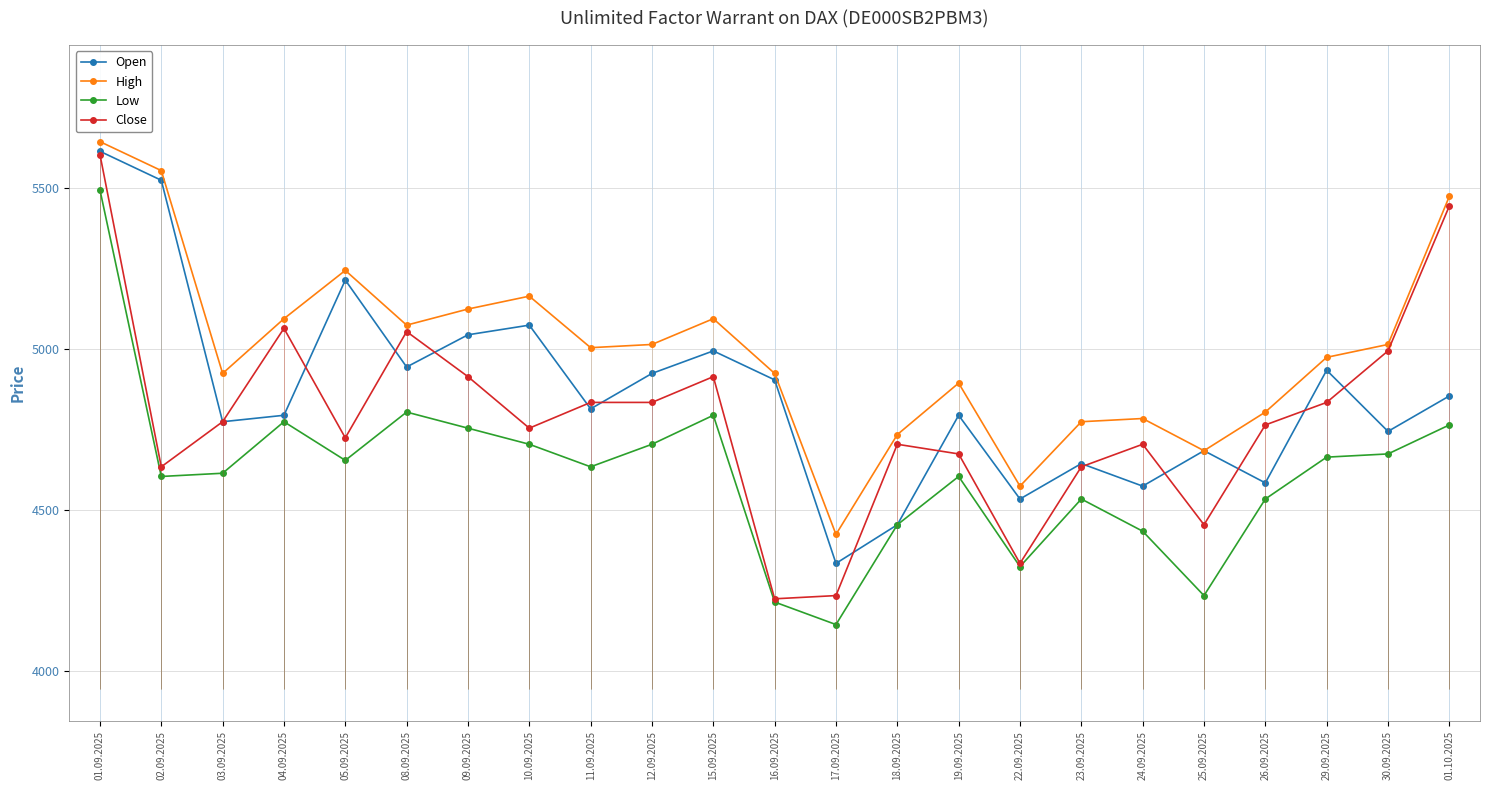

Which category has the highest value in the Close series?

01.09.2025